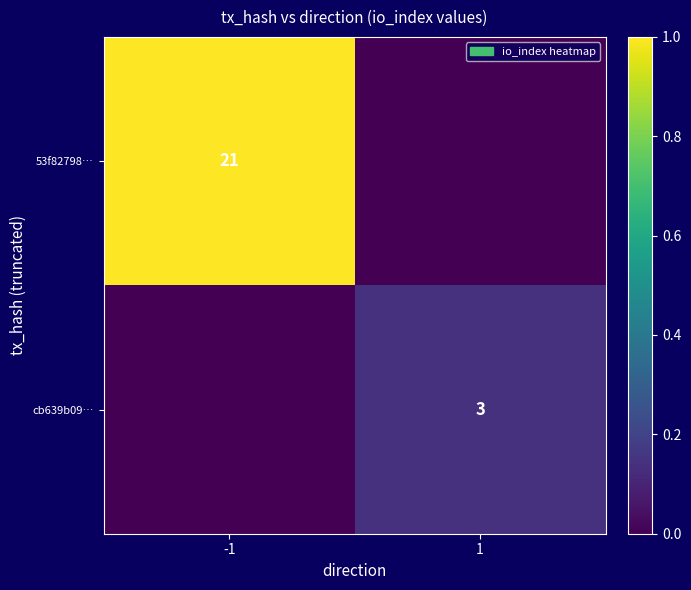

The 53f82798… series shows 13 at -1. True or false?

False